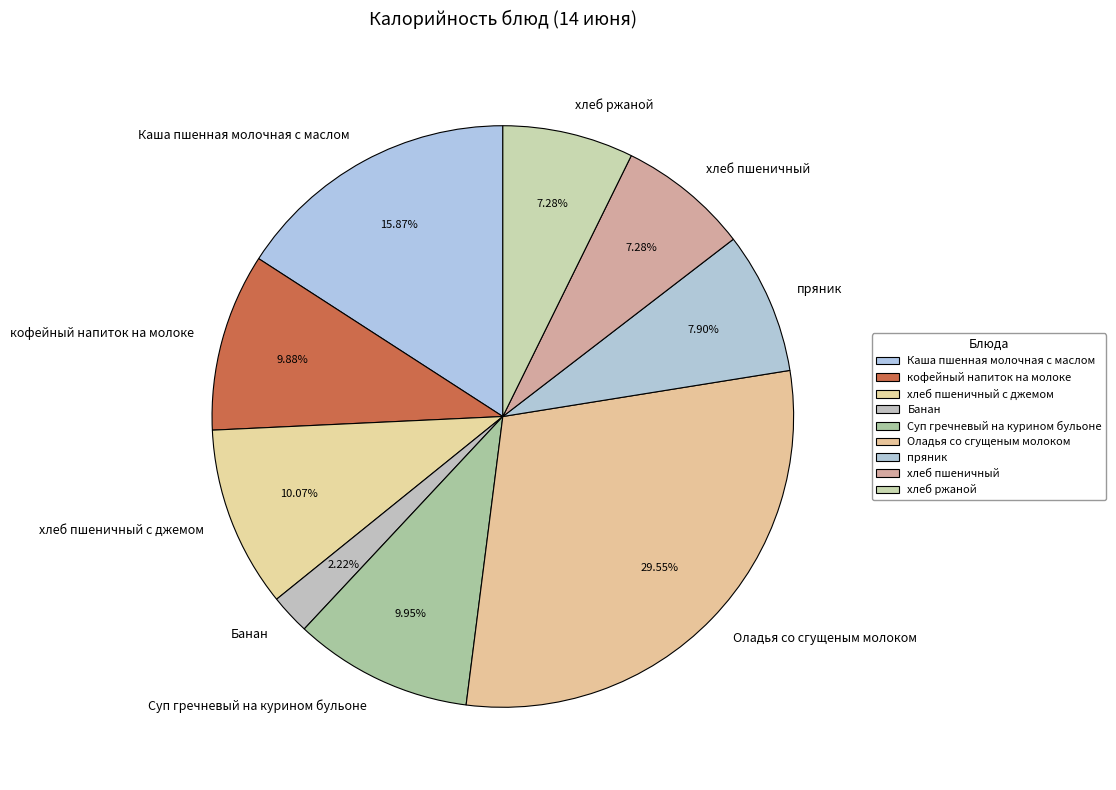

How many segments does this pie chart have?

9